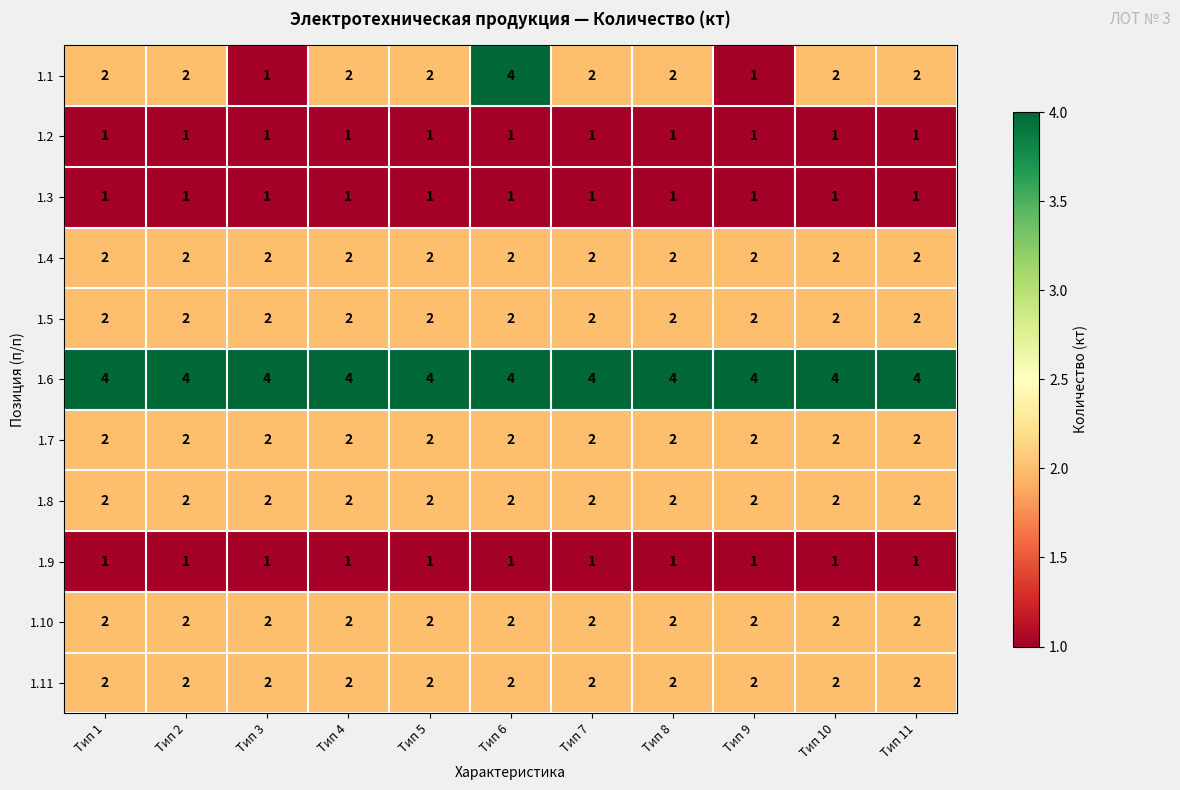

What is the spread (max minus min) of values at Тип 2?

3